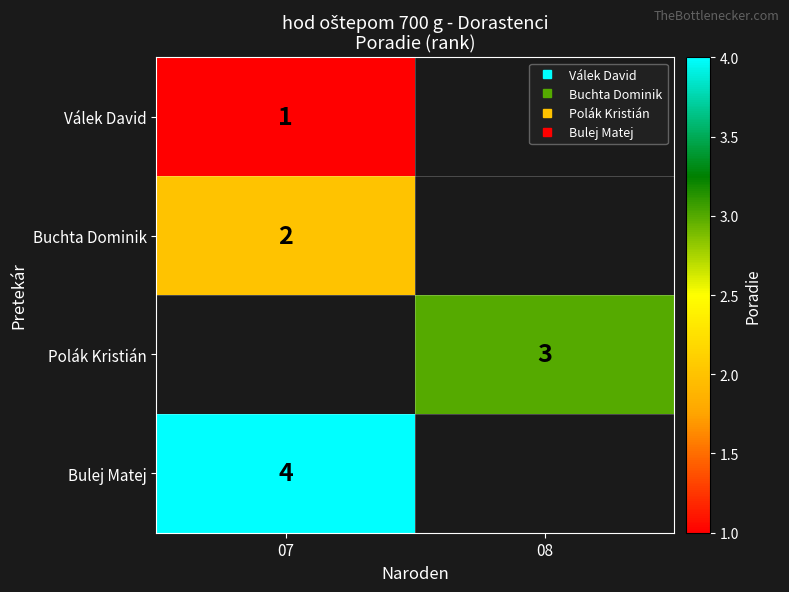

Between 07 and 08, which is larger?

08